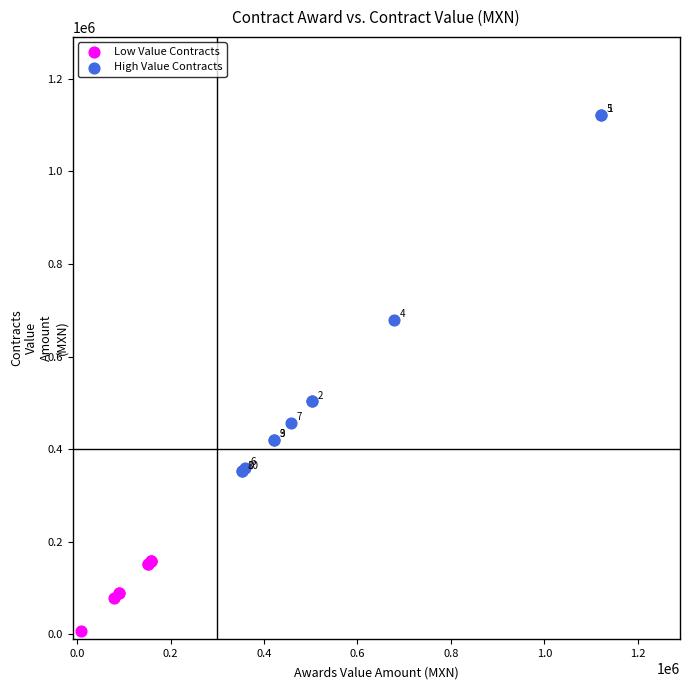

Which series reaches the maximum Y coordinate?

High Value Contracts